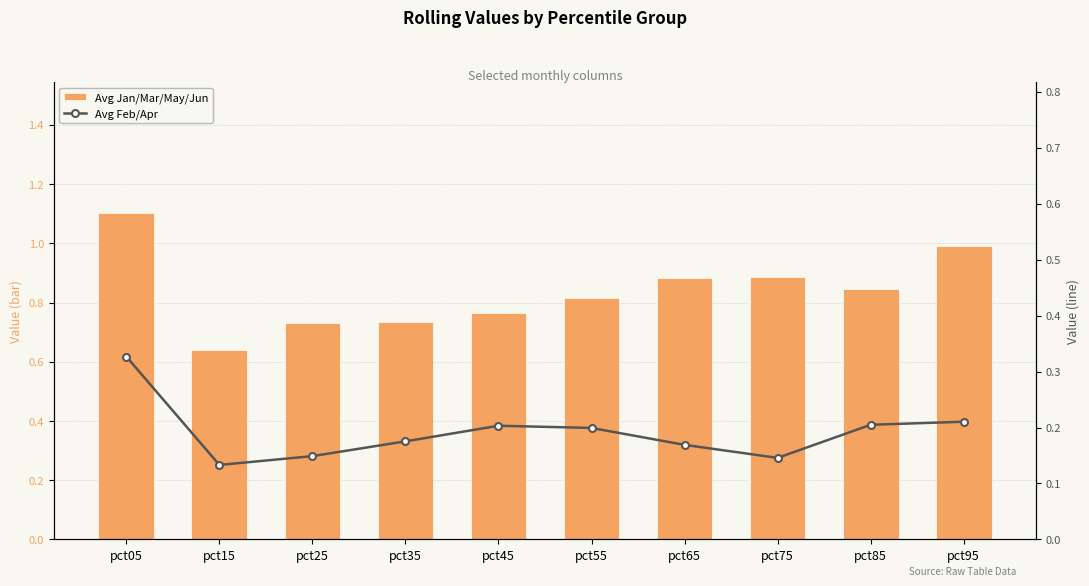

List the labels in order of Avg Feb/Apr value, smallest first.

pct15, pct75, pct25, pct65, pct35, pct55, pct45, pct85, pct95, pct05